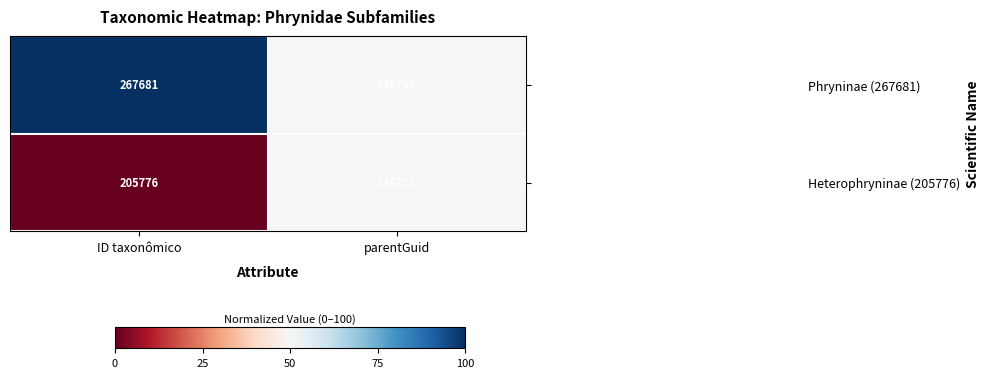

Reading right to left, transcribe all the data shown in this chart.

Phryninae (267681): parentGuid=236723	ID taxonômico=267681
Heterophryninae (205776): parentGuid=236723	ID taxonômico=205776